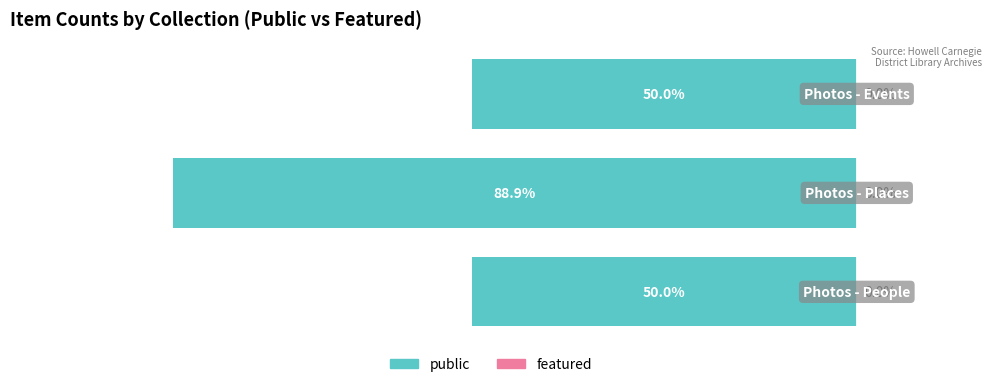

Are the bars horizontal?

Yes